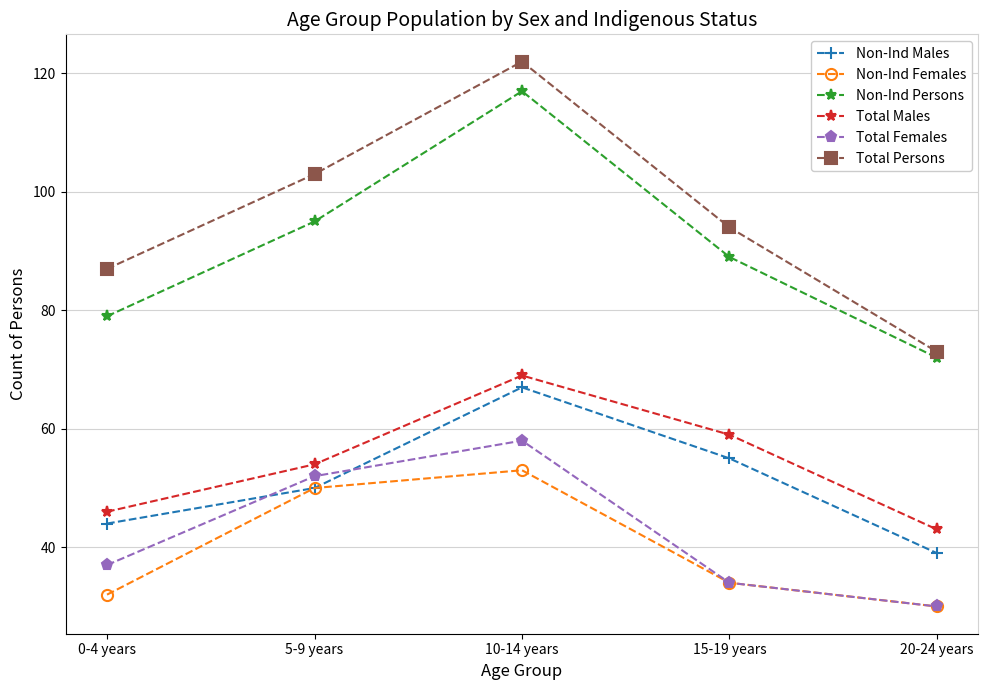

The value of Non-Ind Females at 5-9 years is 27. True or false?

False